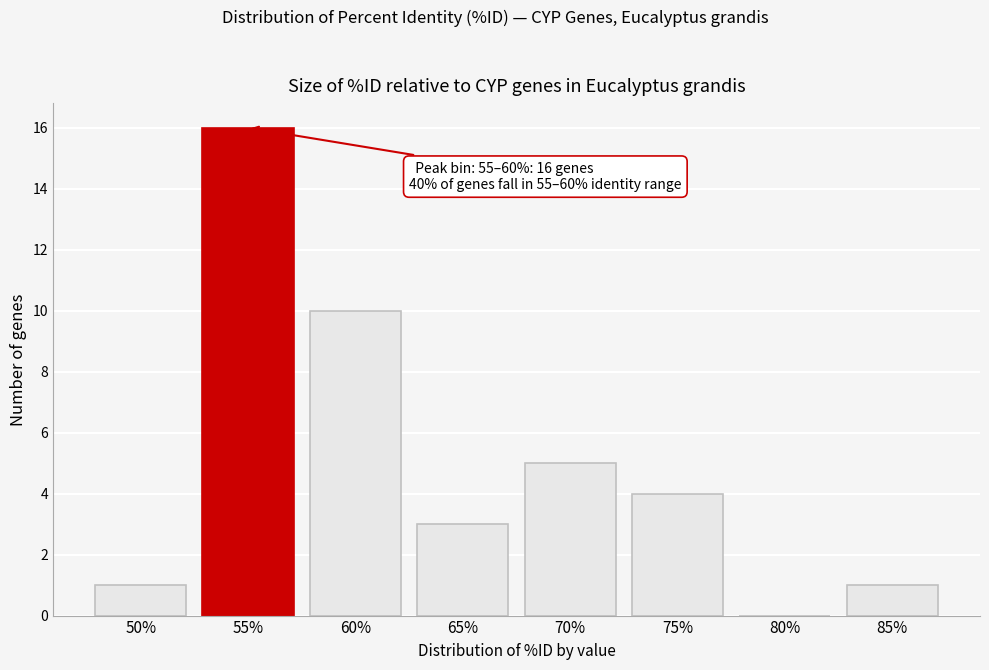

Reading left to right, list all the values displayed in this chart.

50%=1	55%=16	60%=10	65%=3	70%=5	75%=4	80%=0	85%=1